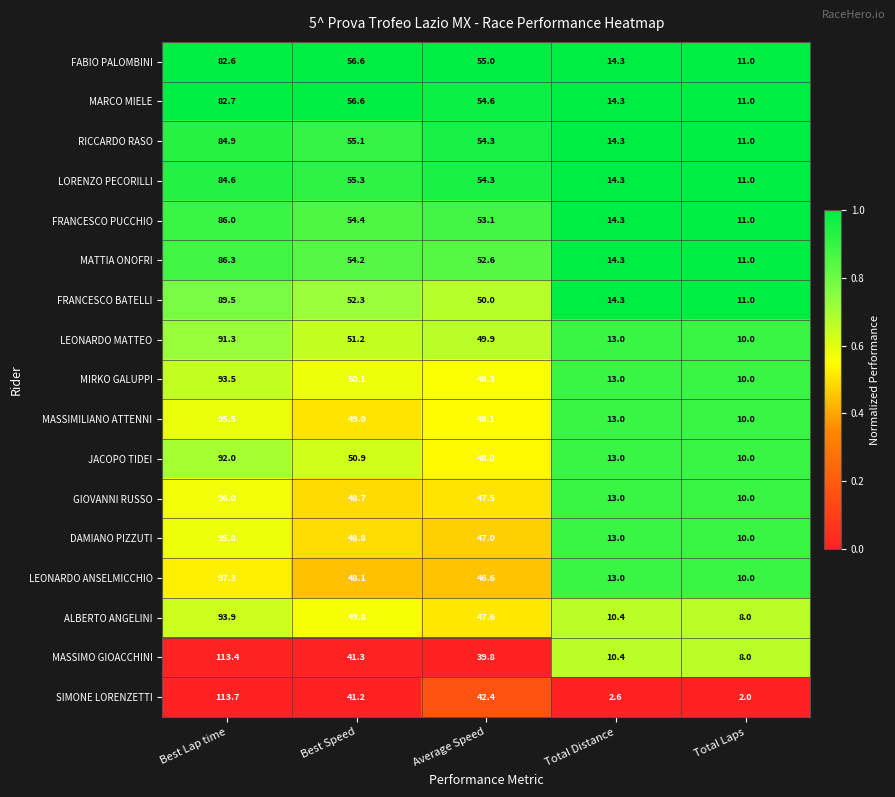

At Best Lap time, list the series in order from largest to smallest.

SIMONE LORENZETTI, MASSIMO GIOACCHINI, LEONARDO ANSELMICCHIO, GIOVANNI RUSSO, DAMIANO PIZZUTI, MASSIMILIANO ATTENNI, ALBERTO ANGELINI, MIRKO GALUPPI, JACOPO TIDEI, LEONARDO MATTEO, FRANCESCO BATELLI, MATTIA ONOFRI, FRANCESCO PUCCHIO, RICCARDO RASO, LORENZO PECORILLI, MARCO MIELE, FABIO PALOMBINI